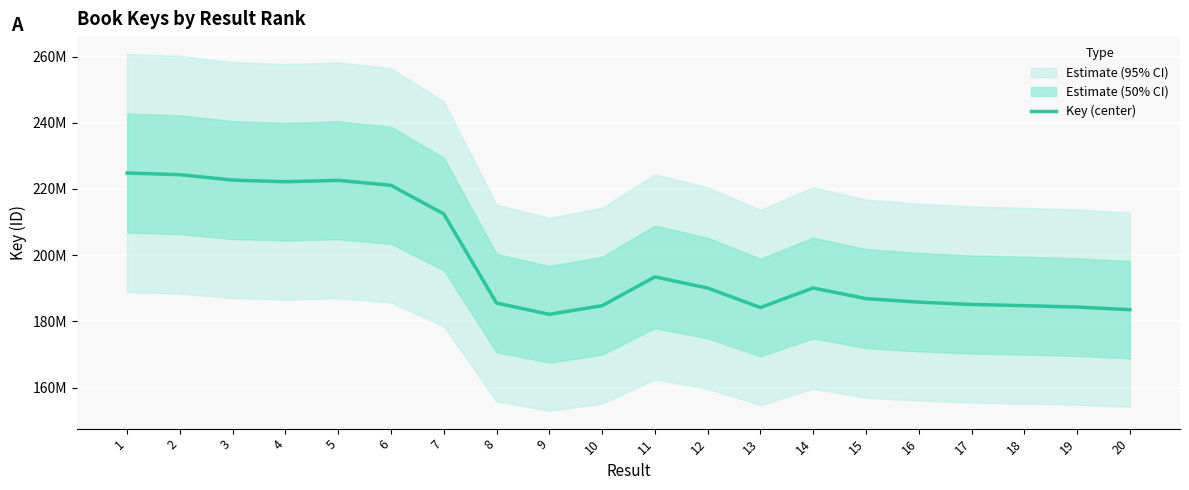

List the labels in order of value, smallest first.

9, 20, 13, 19, 10, 18, 17, 8, 16, 15, 12, 14, 11, 7, 6, 4, 5, 3, 2, 1